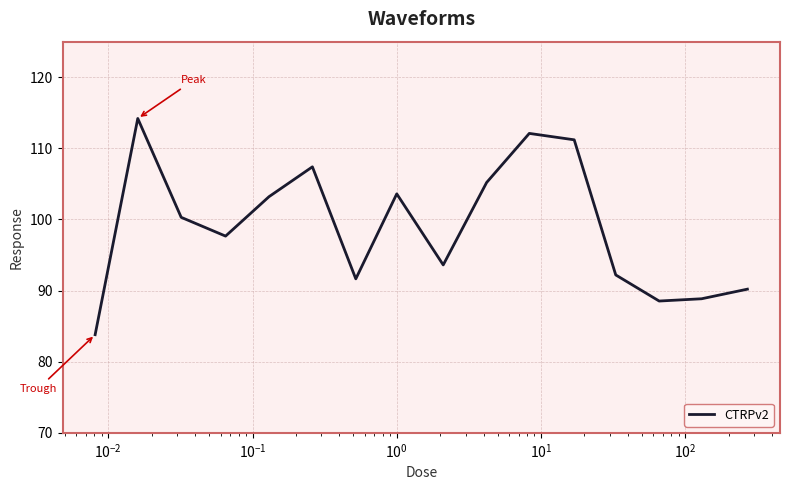

What is the smallest value displayed?

83.8